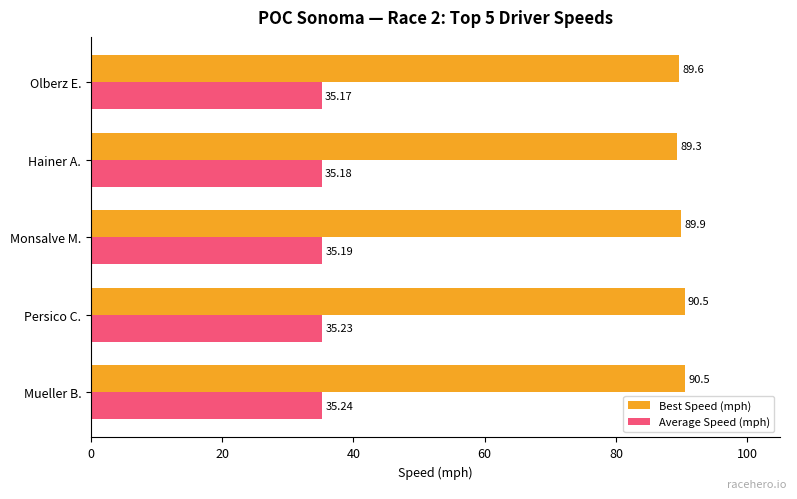

What is the sum of all Best Speed (mph) values?

449.9